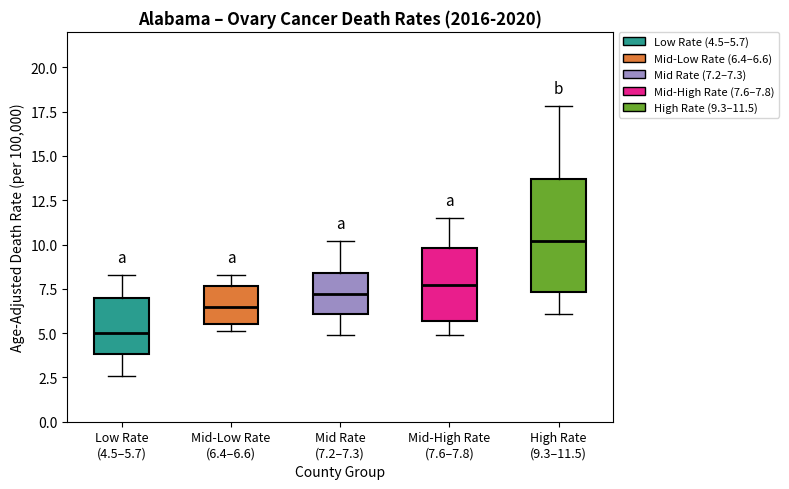

Which box has the lowest median line?

Low Rate (4.5–5.7)